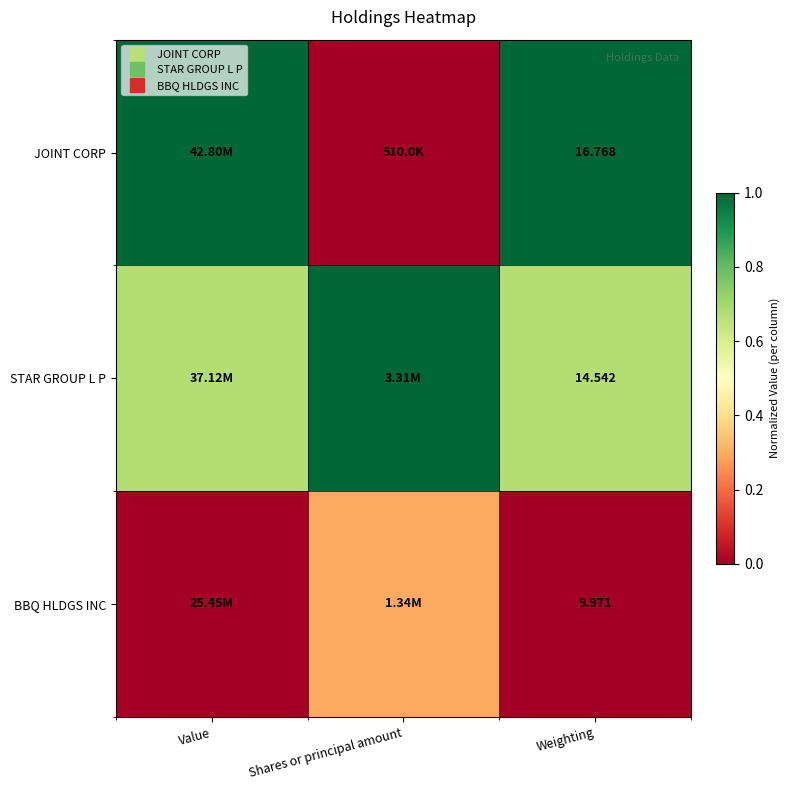

List the labels in order of JOINT CORP value, largest first.

Value, Weighting, Shares or principal amount